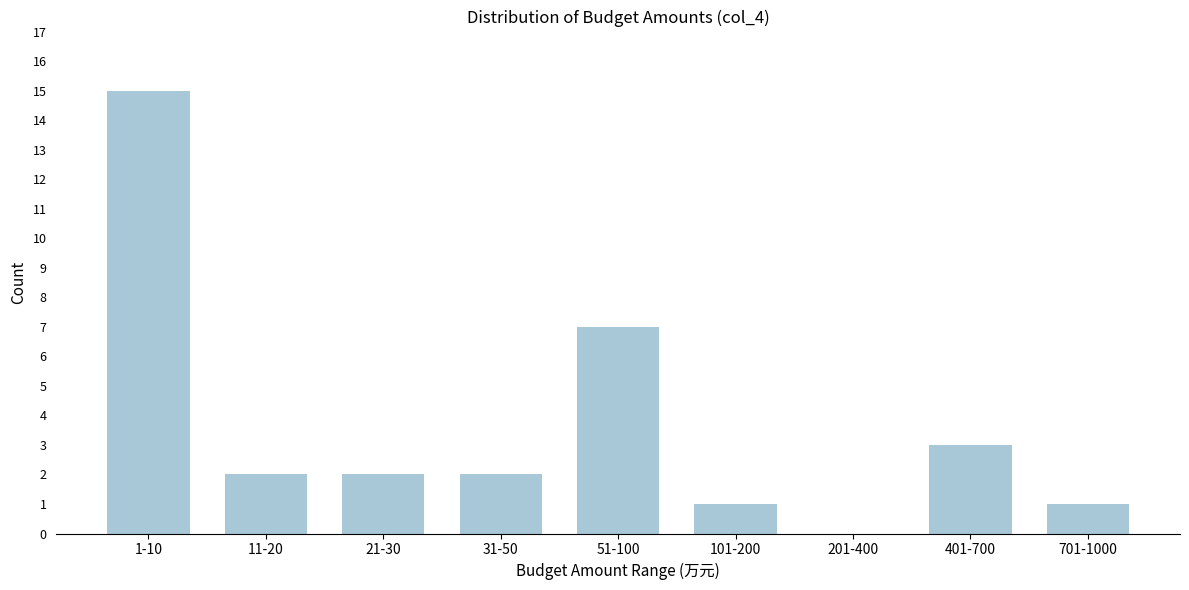

Reading left to right, extract all data points from this chart.

1-10=15	11-20=2	21-30=2	31-50=2	51-100=7	101-200=1	201-400=0	401-700=3	701-1000=1